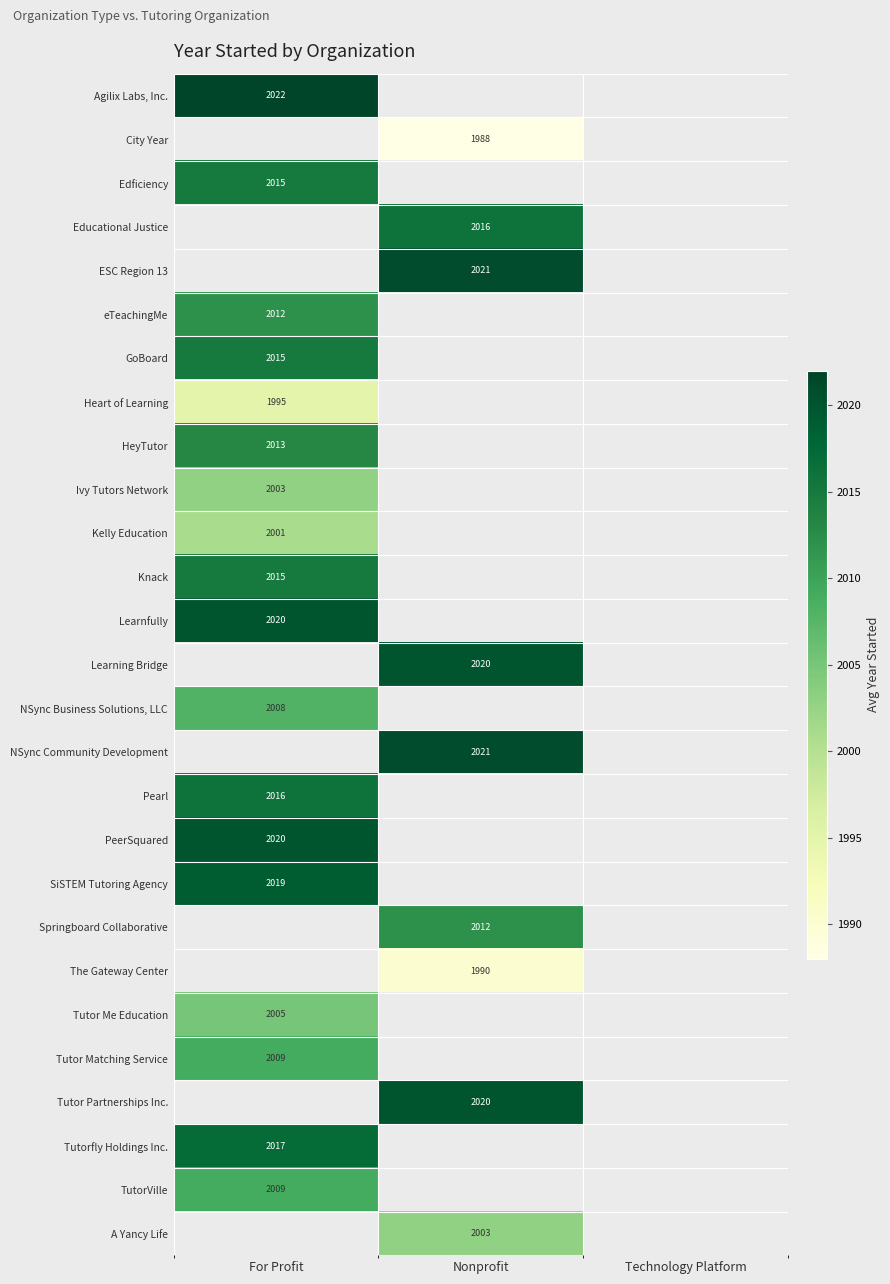

Is it true that GoBoard equals 3401 at For Profit?

False